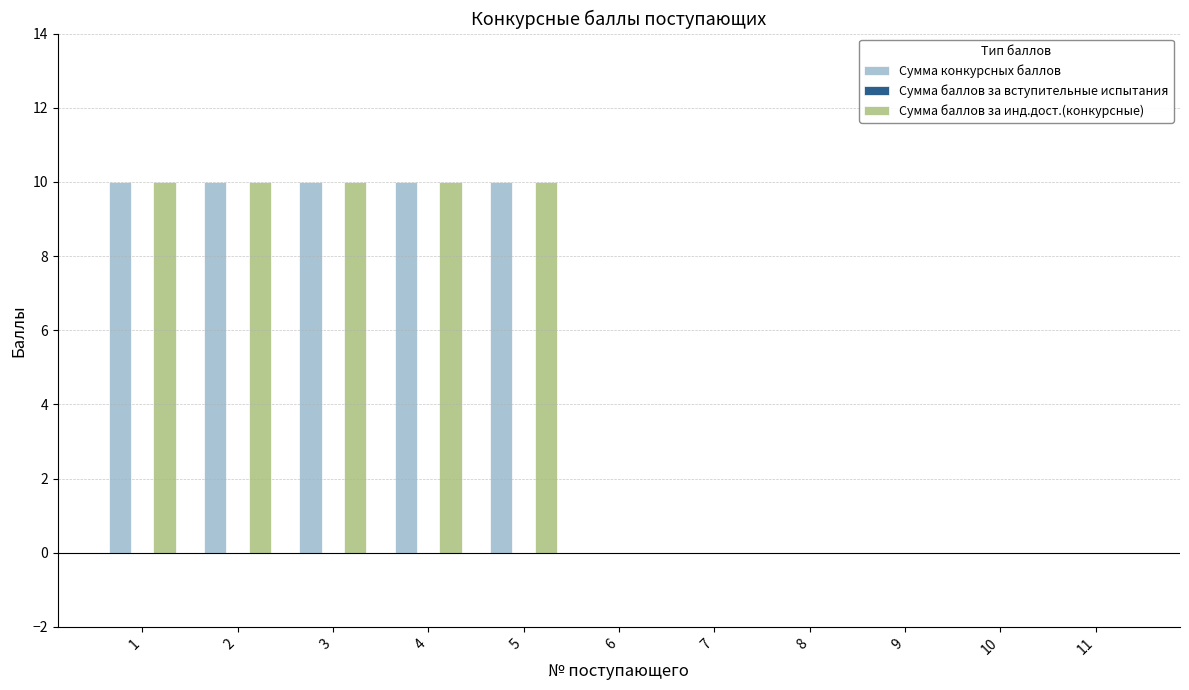

What is the sum of all Сумма конкурсных баллов values?

50